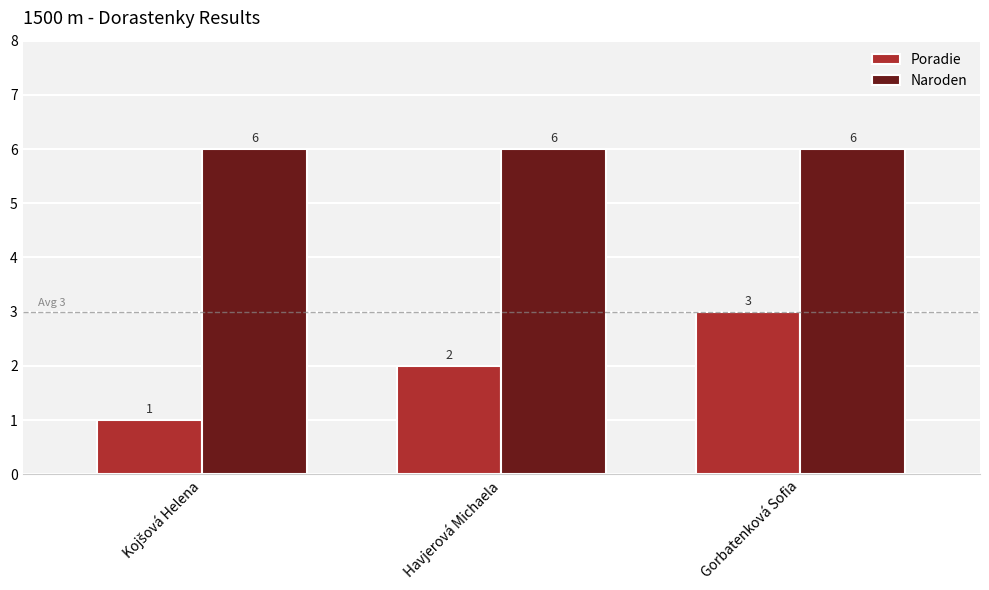

Rank the series by their average value, from lowest to highest.

Poradie, Naroden